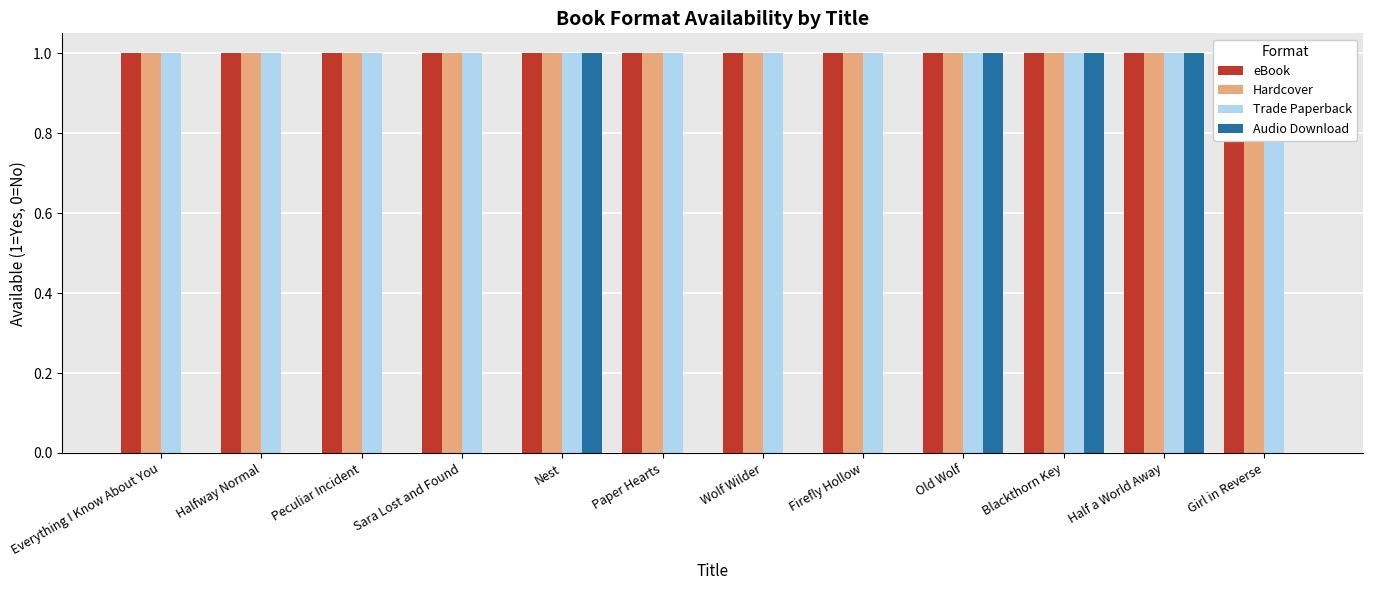

What is the maximum value for Trade Paperback?

1